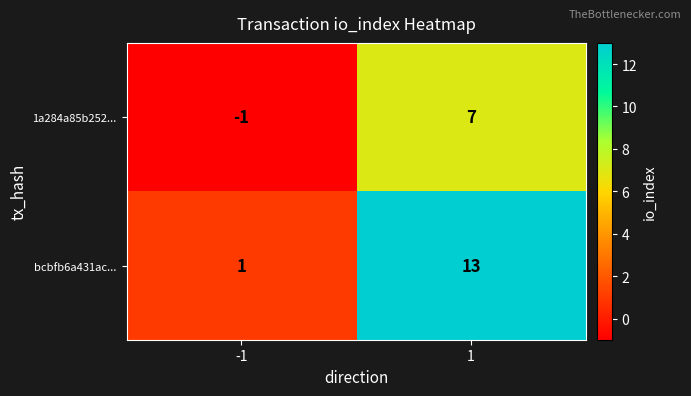

What is the average value of the 1a284a85b252... series?

3